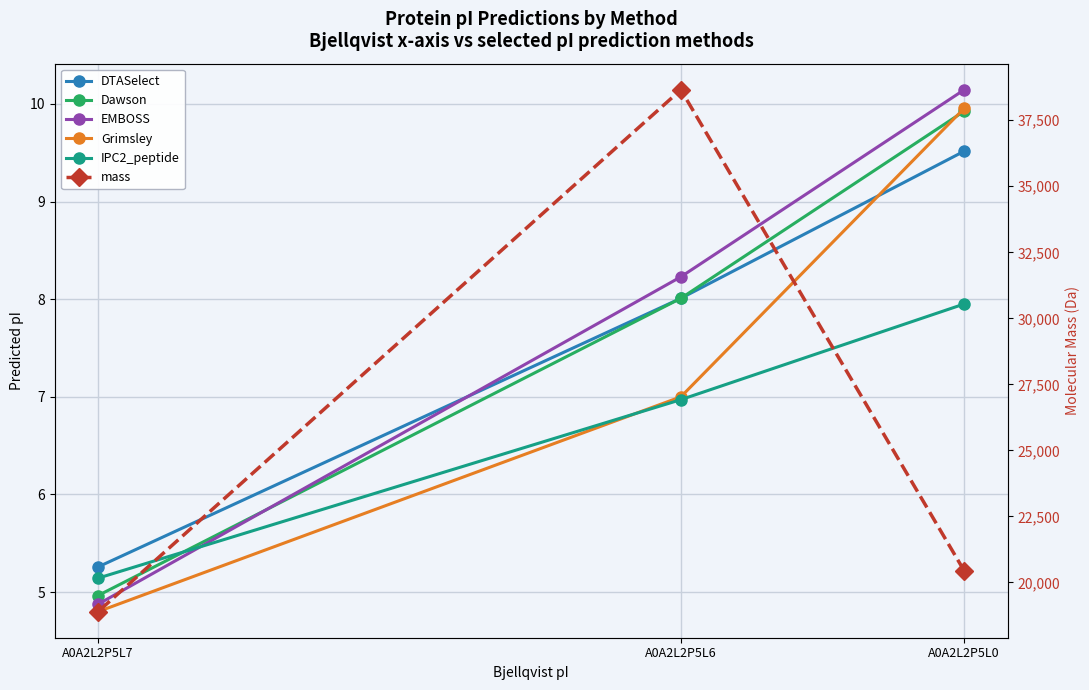

What is the total value across all series at A0A2L2P5L0?

20486.6